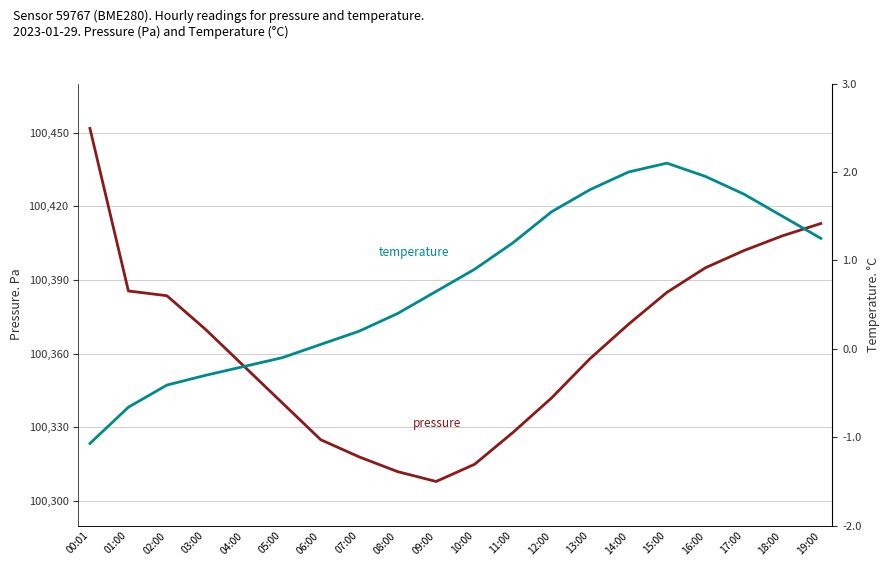

What is the difference between the second highest and minimum values in the pressure series?

105.0